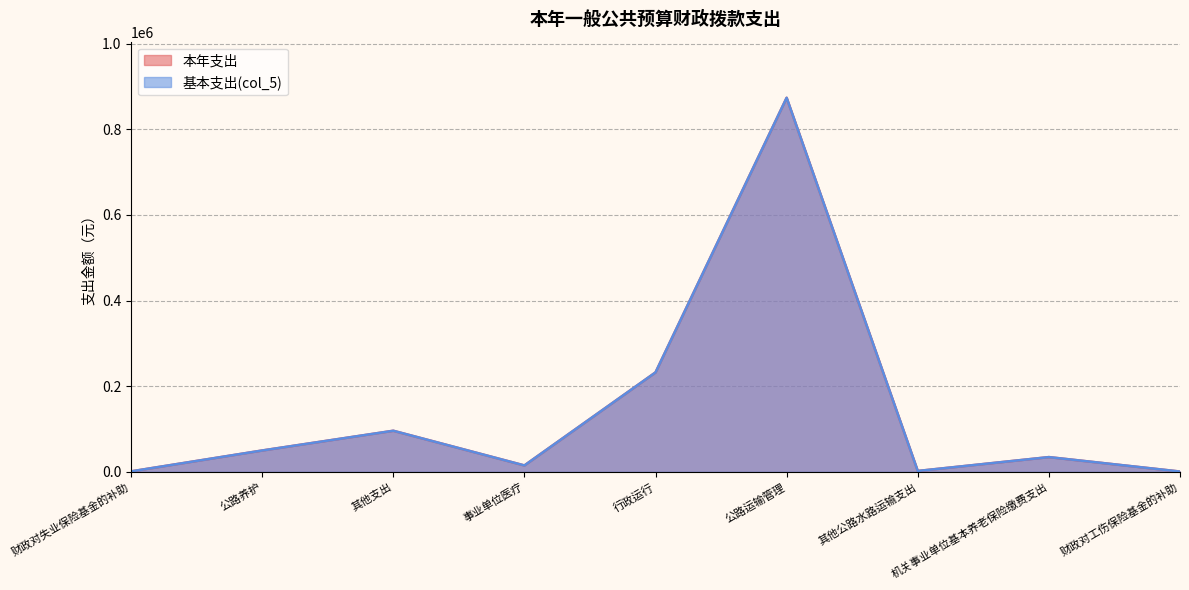

What is the minimum value for 基本支出(col_5)?

852.8